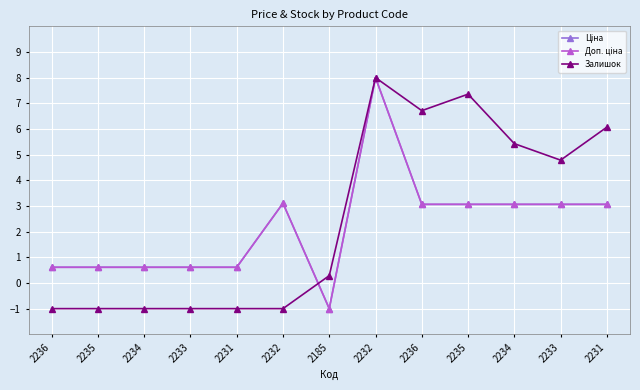

True or false: Залишок has a value of 3.9 at 2231.

False